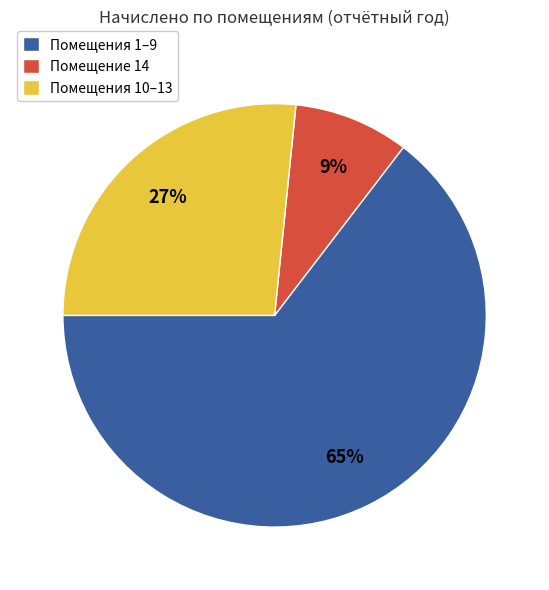

To the nearest percent, what percentage of the pie is Помещения 10–13?

27%